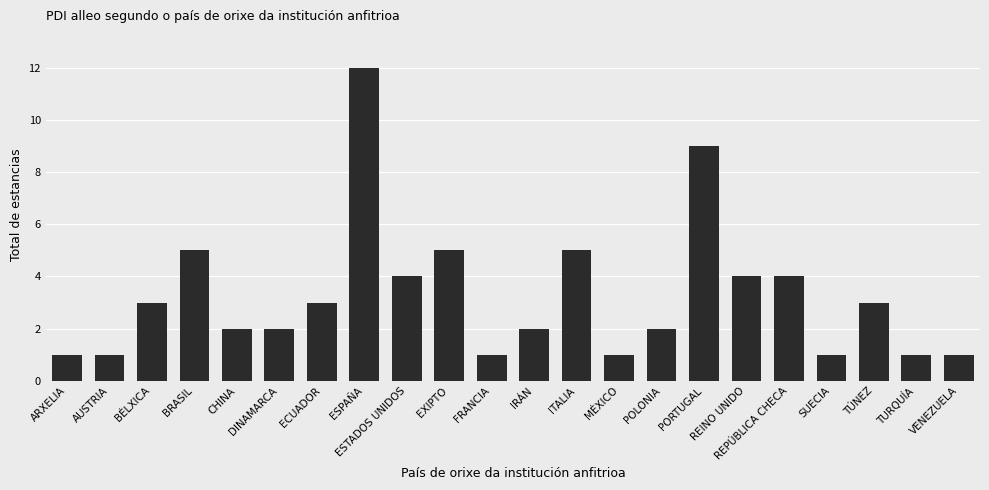

Which has a higher value, ESTADOS UNIDOS or ARXELIA?

ESTADOS UNIDOS